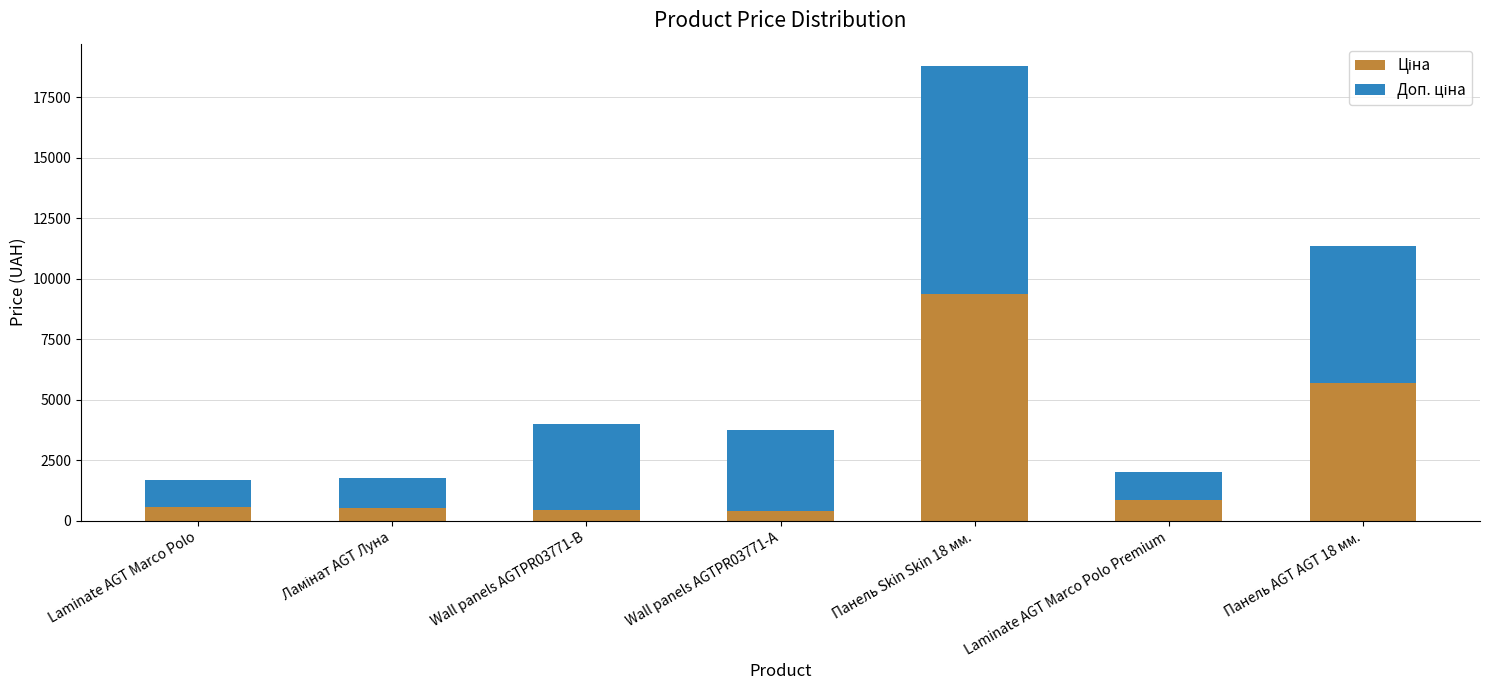

How many series are shown in this chart?

2